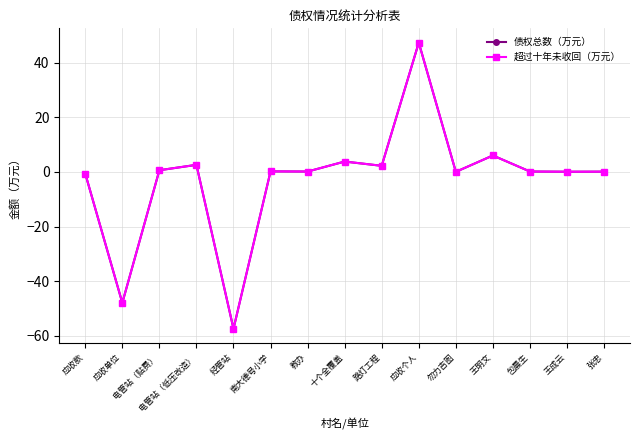

At how many categories does at least one series exceed 5?

2